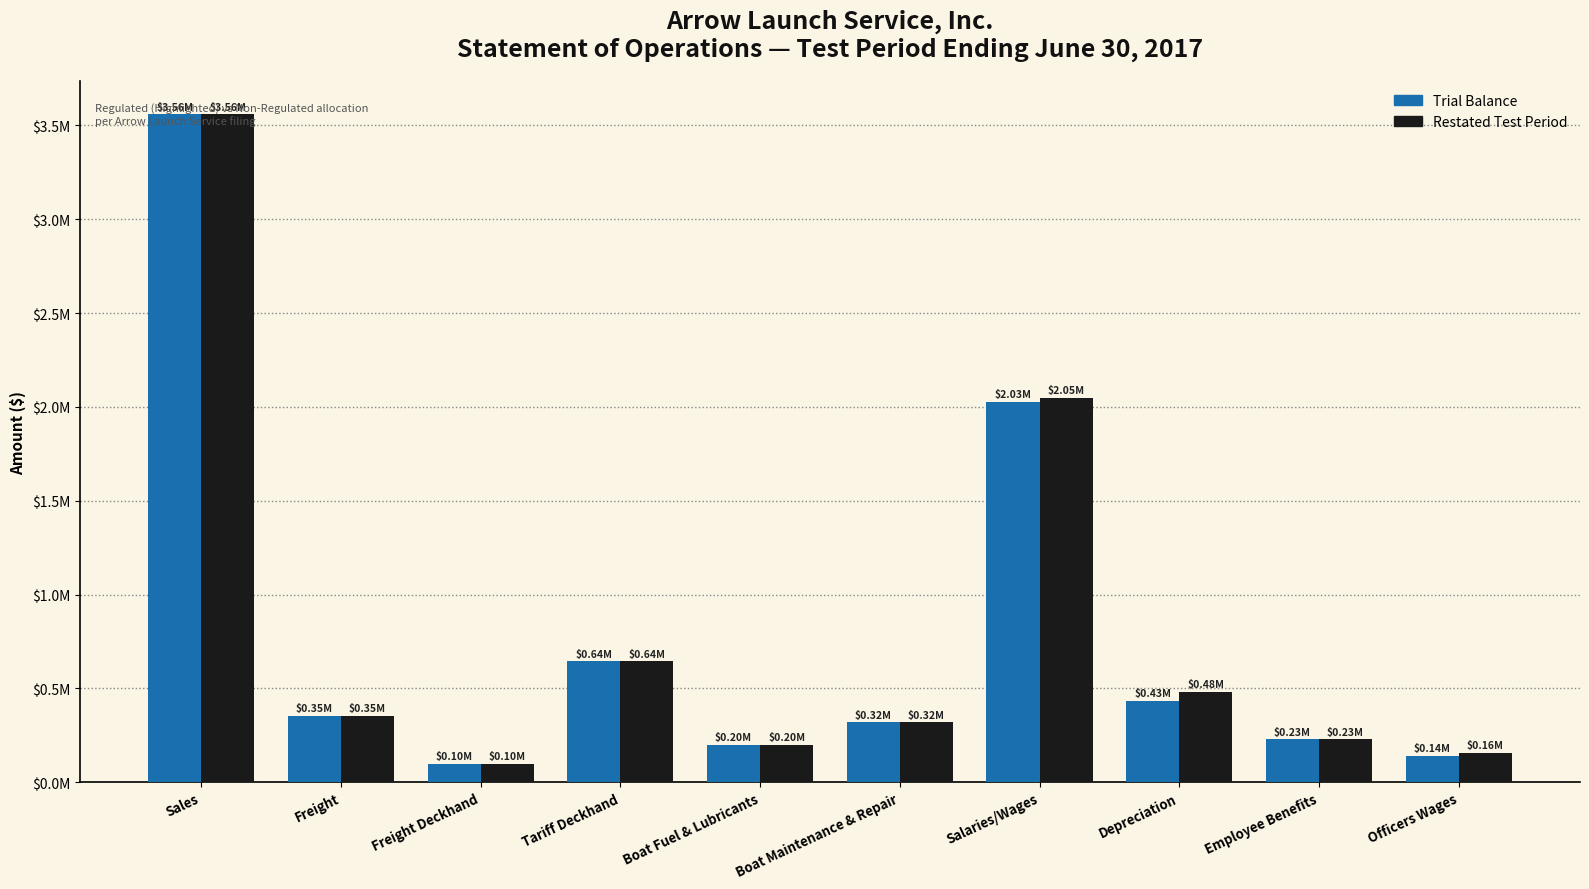

Does the chart contain any negative values?

No